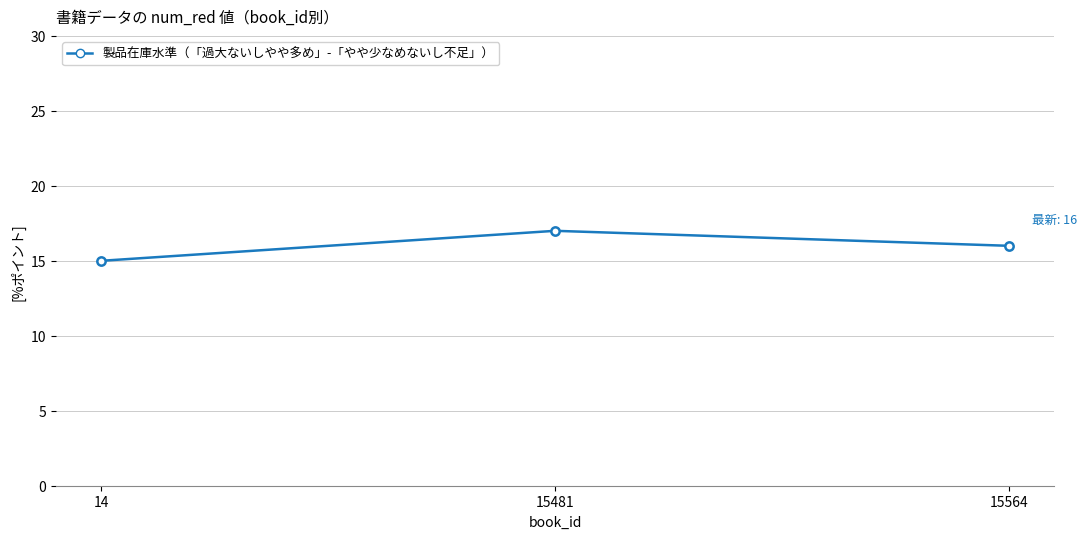

How many categories are shown in the chart?

3